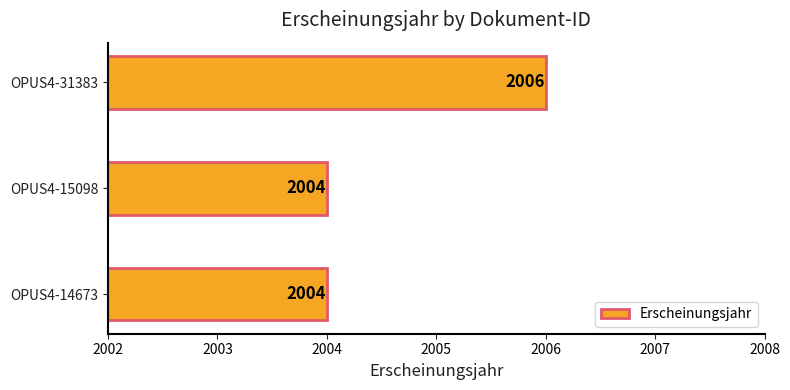

At which category does the chart reach its peak across all series?

OPUS4-31383